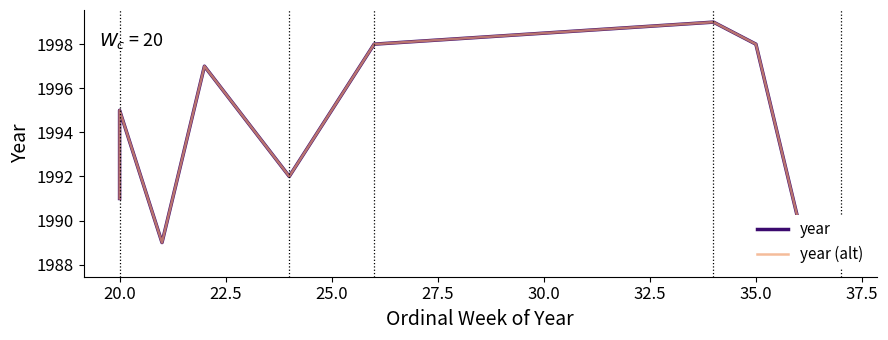

Between 27.5 and 37.5, which series saw the biggest shift?

year